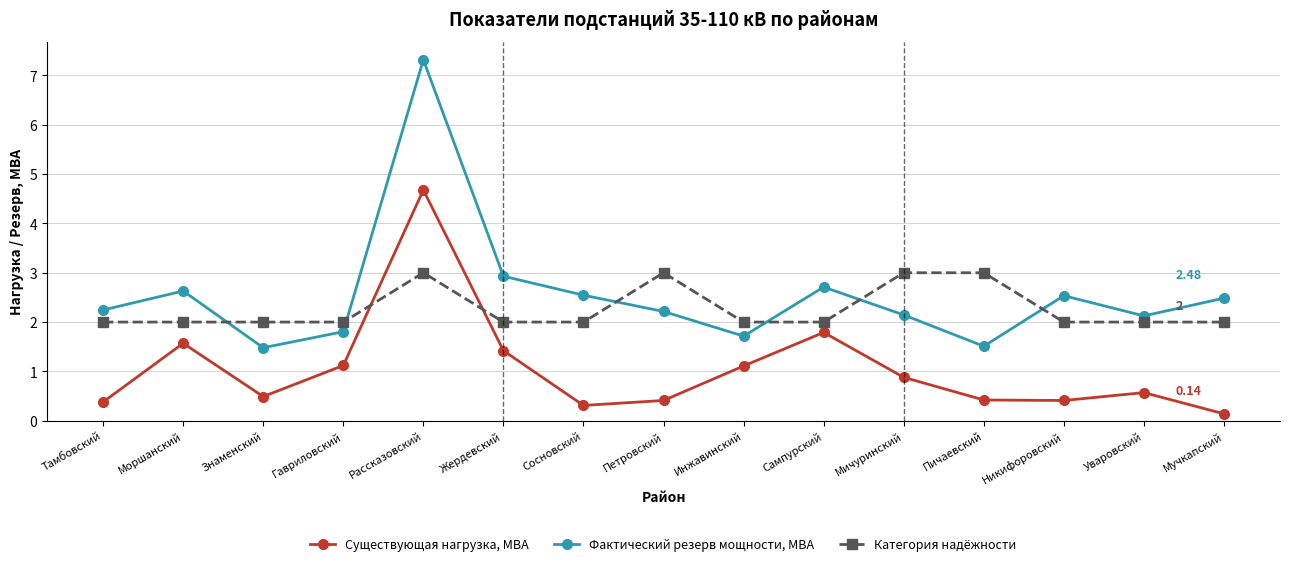

Reading left to right, what are all the values shown in this chart?

Существующая нагрузка, МВА: 0.4	1.6	0.5	1.1	4.7	1.4	0.3	0.4	1.1	1.8	0.9	0.4	0.4	0.6	0.1
Фактический резерв мощности, МВА: 2.2	2.6	1.5	1.8	7.3	2.9	2.5	2.2	1.7	2.7	2.1	1.5	2.5	2.1	2.5
Категория надёжности: 2.0	2.0	2.0	2.0	3.0	2.0	2.0	3.0	2.0	2.0	3.0	3.0	2.0	2.0	2.0